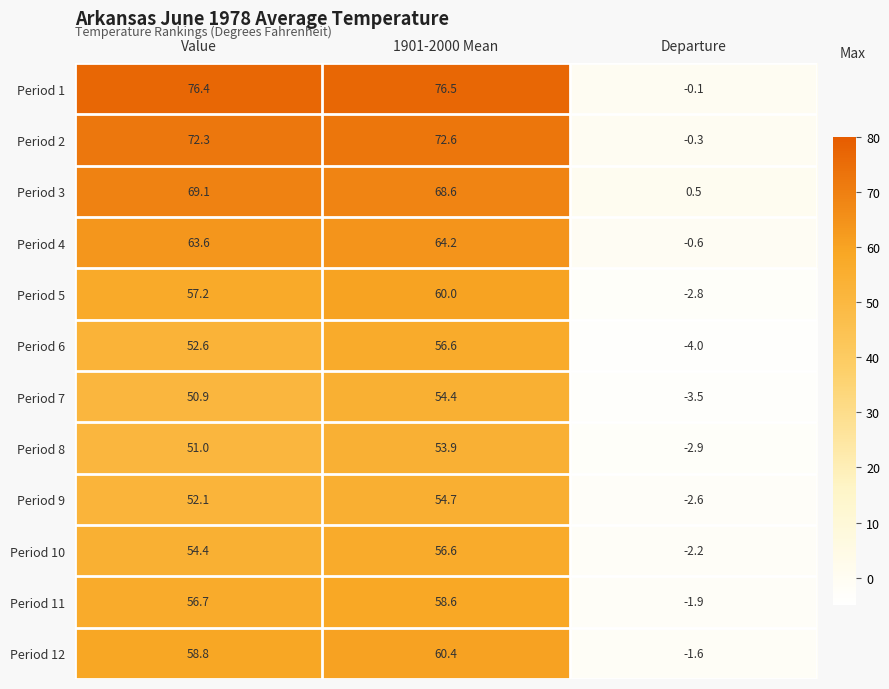

At Value, list the series in order from largest to smallest.

Period 1, Period 2, Period 3, Period 4, Period 12, Period 5, Period 11, Period 10, Period 6, Period 9, Period 8, Period 7